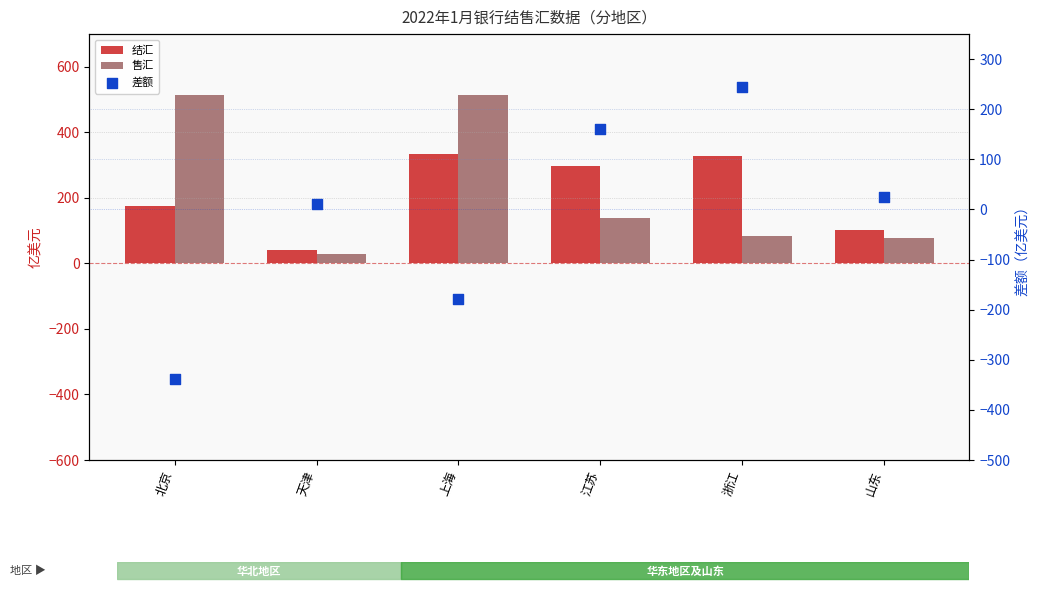

Is the value of 售汇 at 上海 greater than the value of 结汇 at 浙江?

Yes